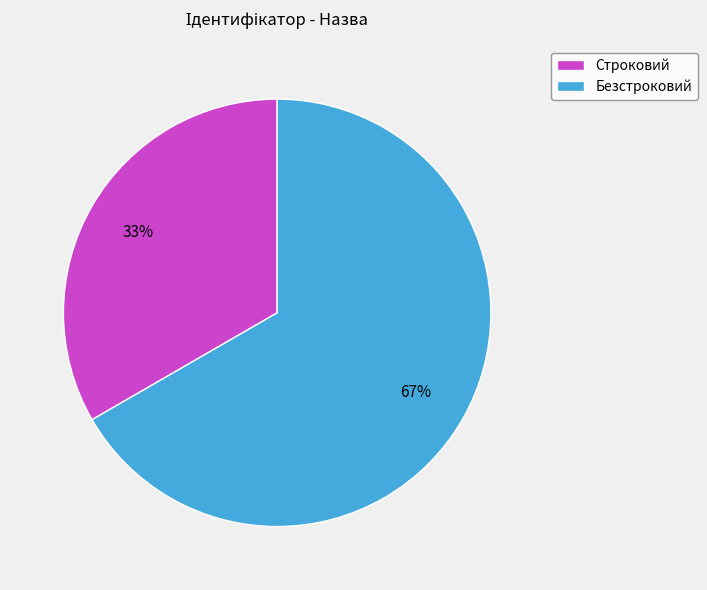

To the nearest percent, what percentage of the pie is Безстроковий?

67%